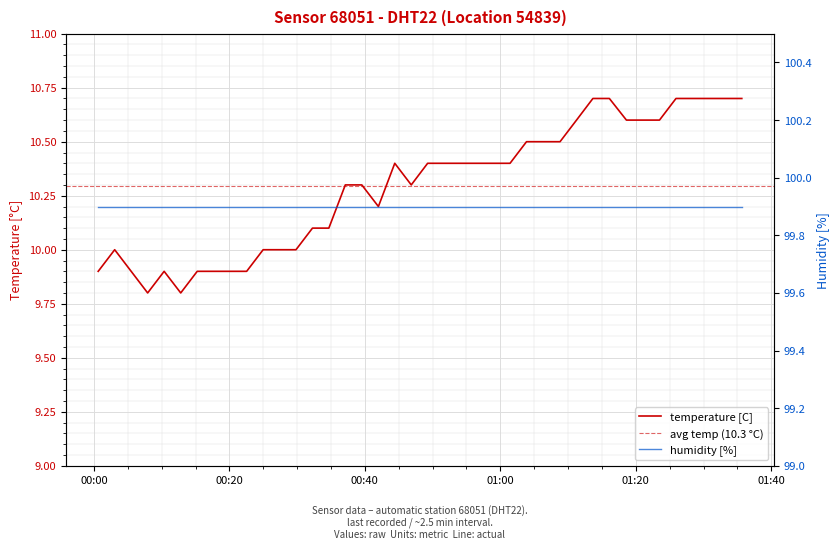

What is the label of the 10th point from the left?

2024-03-22T00:22:33